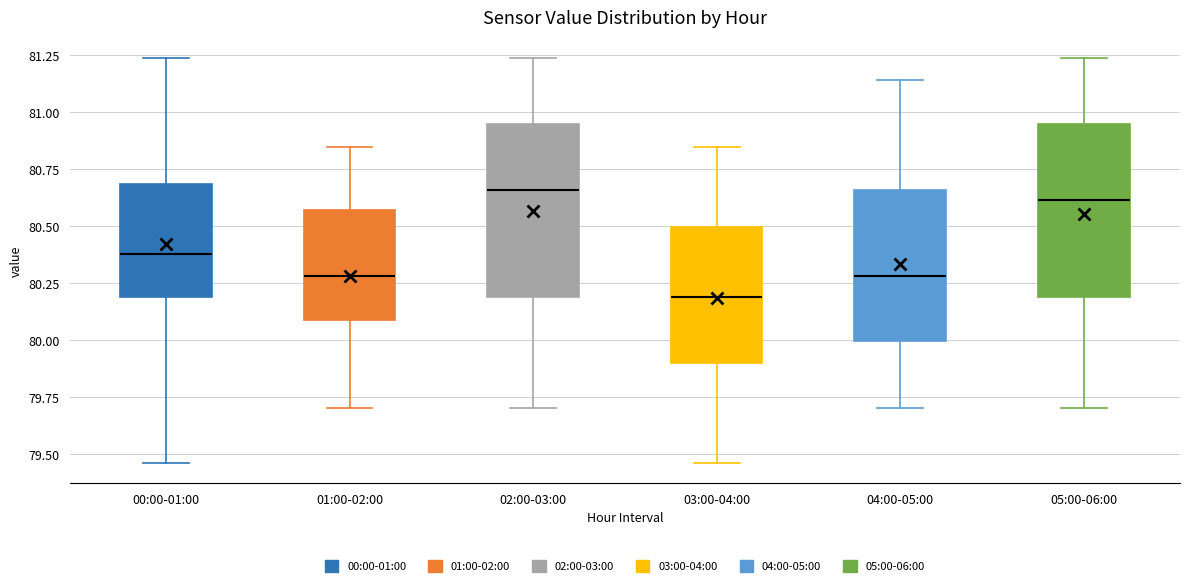

Reading left to right, read every box against the y-axis: the position of its median line, the range the box covers, and the ends of its whiskers. The values are not printed on the chart, so give them approximately, as read against the axis.

00:00-01:00: median 80.40, box 80.20 to 80.70, whiskers 79.45 to 81.25
01:00-02:00: median 80.30, box 80.10 to 80.55, whiskers 79.70 to 80.85
02:00-03:00: median 80.65, box 80.20 to 80.95, whiskers 79.70 to 81.25
03:00-04:00: median 80.20, box 79.90 to 80.50, whiskers 79.45 to 80.85
04:00-05:00: median 80.30, box 80.00 to 80.65, whiskers 79.70 to 81.15
05:00-06:00: median 80.60, box 80.20 to 80.95, whiskers 79.70 to 81.25